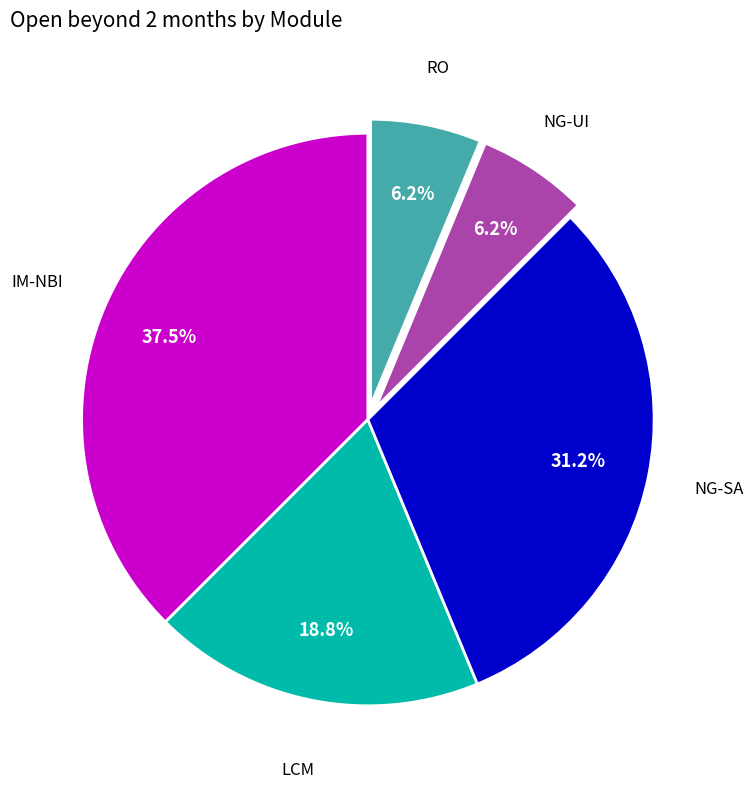

Does any single category account for the majority?

No